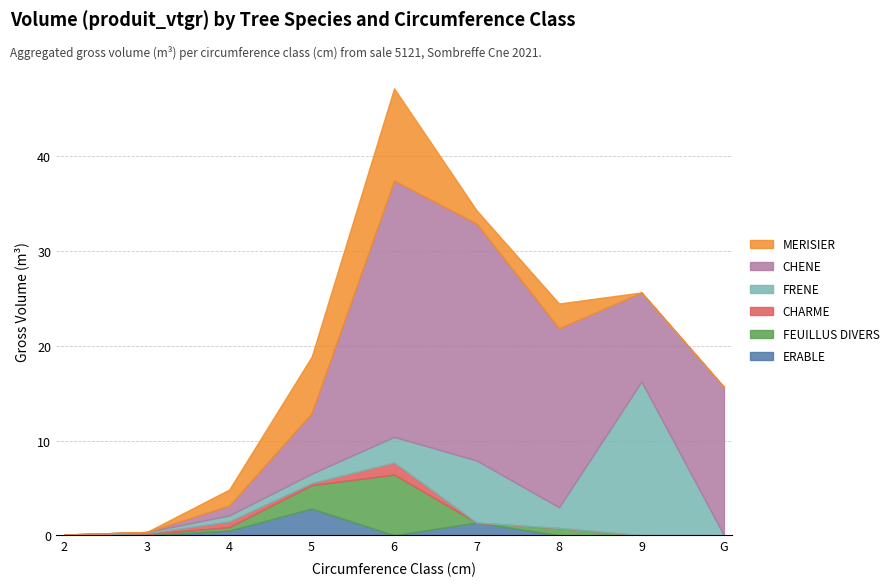

What position from the right is G?

1